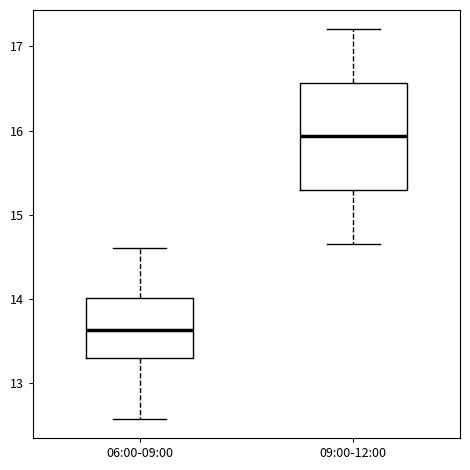

Where does the lower whisker of the box for 06:00-09:00 end on the y-axis? The values are not printed on the chart, so give them approximately, as read against the axis.

12.6